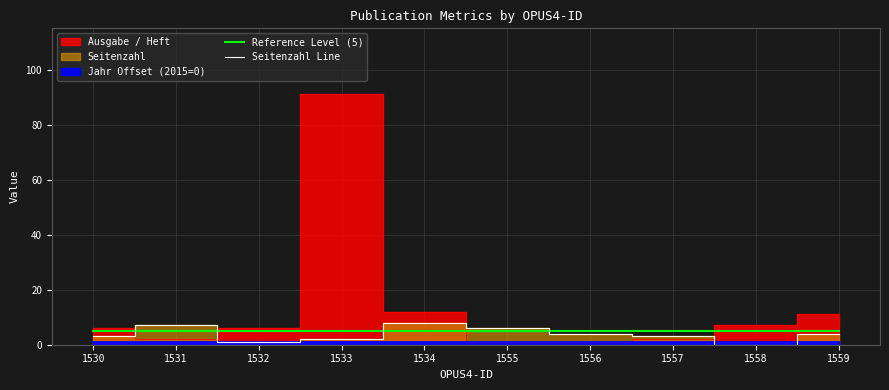

What value does the Reference Level (5) series have at 1531?

5